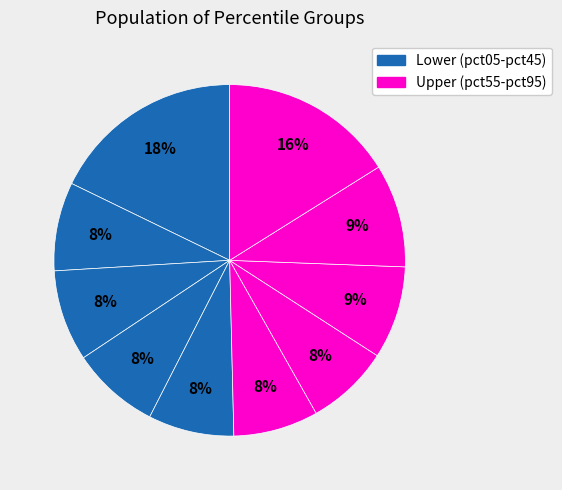

Rank the categories by value from lowest to highest.

pct65, pct55, pct45, pct35, pct15, pct25, pct75, pct85, pct95, pct05